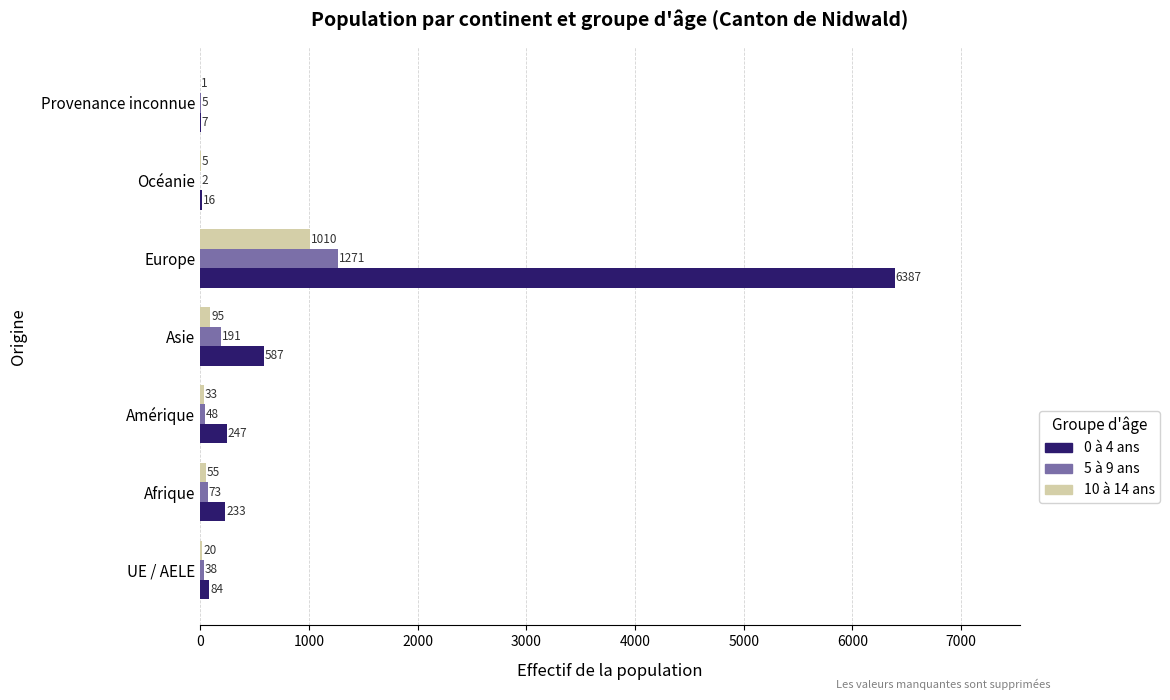

True or false: 10 à 14 ans has a value of 1010 at Europe.

True